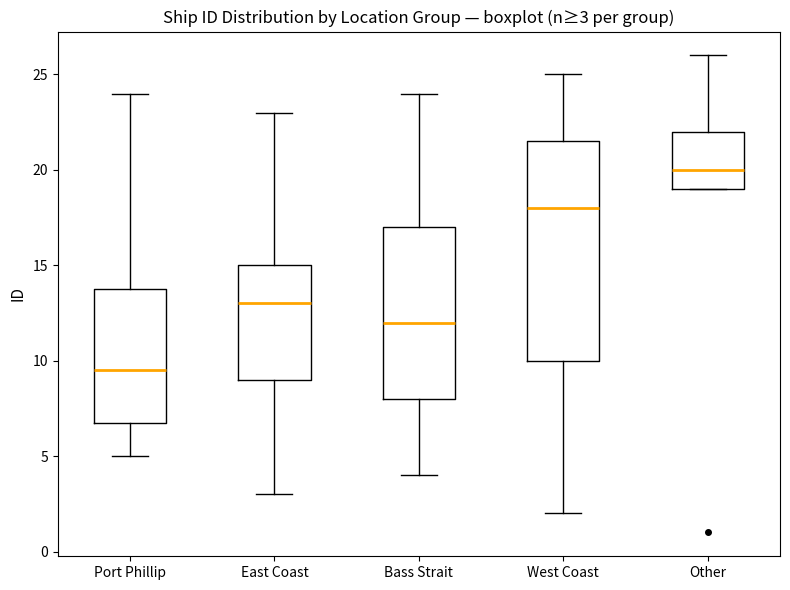

Which box is the tallest, from its lower edge to its upper edge?

West Coast